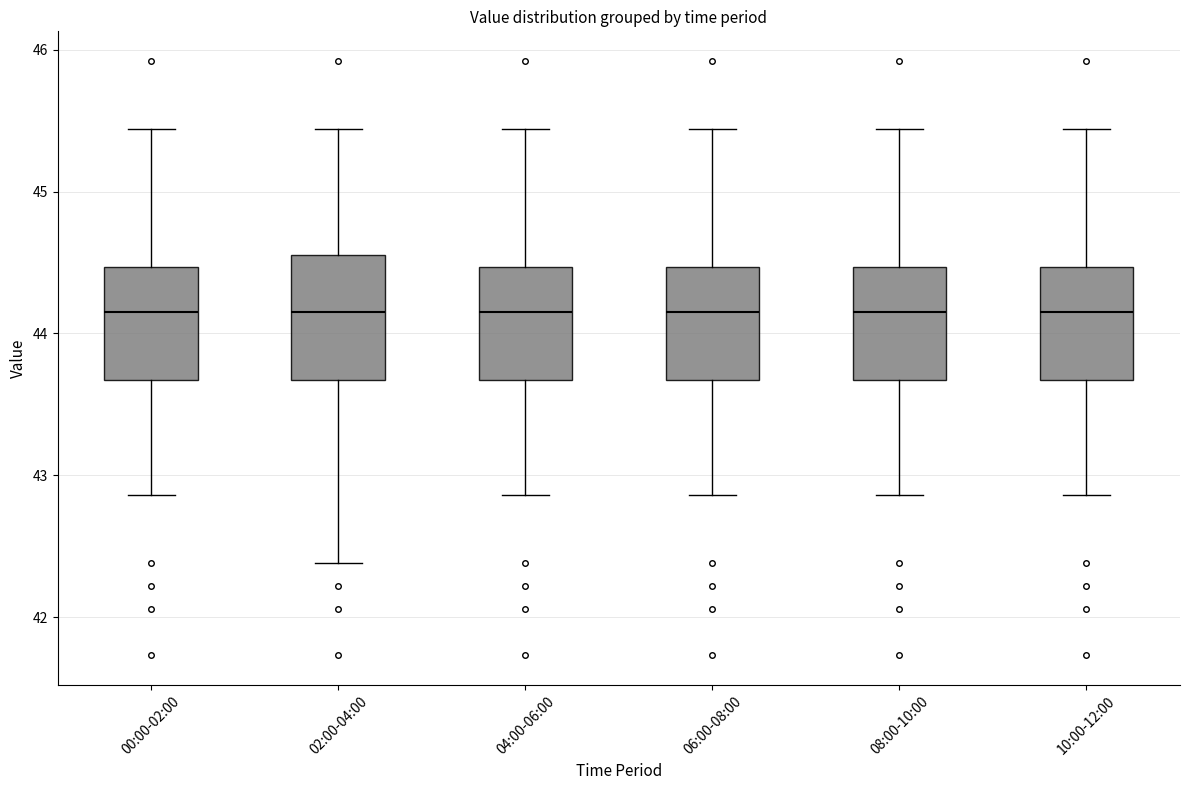

Reading left to right, read every box against the y-axis: the position of its median line, the range the box covers, and the ends of its whiskers. The values are not printed on the chart, so give them approximately, as read against the axis.

00:00-02:00: median 44.2, box 43.7 to 44.5, whiskers 42.9 to 45.4
02:00-04:00: median 44.2, box 43.7 to 44.6, whiskers 42.4 to 45.4
04:00-06:00: median 44.2, box 43.7 to 44.5, whiskers 42.9 to 45.4
06:00-08:00: median 44.2, box 43.7 to 44.5, whiskers 42.9 to 45.4
08:00-10:00: median 44.2, box 43.7 to 44.5, whiskers 42.9 to 45.4
10:00-12:00: median 44.2, box 43.7 to 44.5, whiskers 42.9 to 45.4